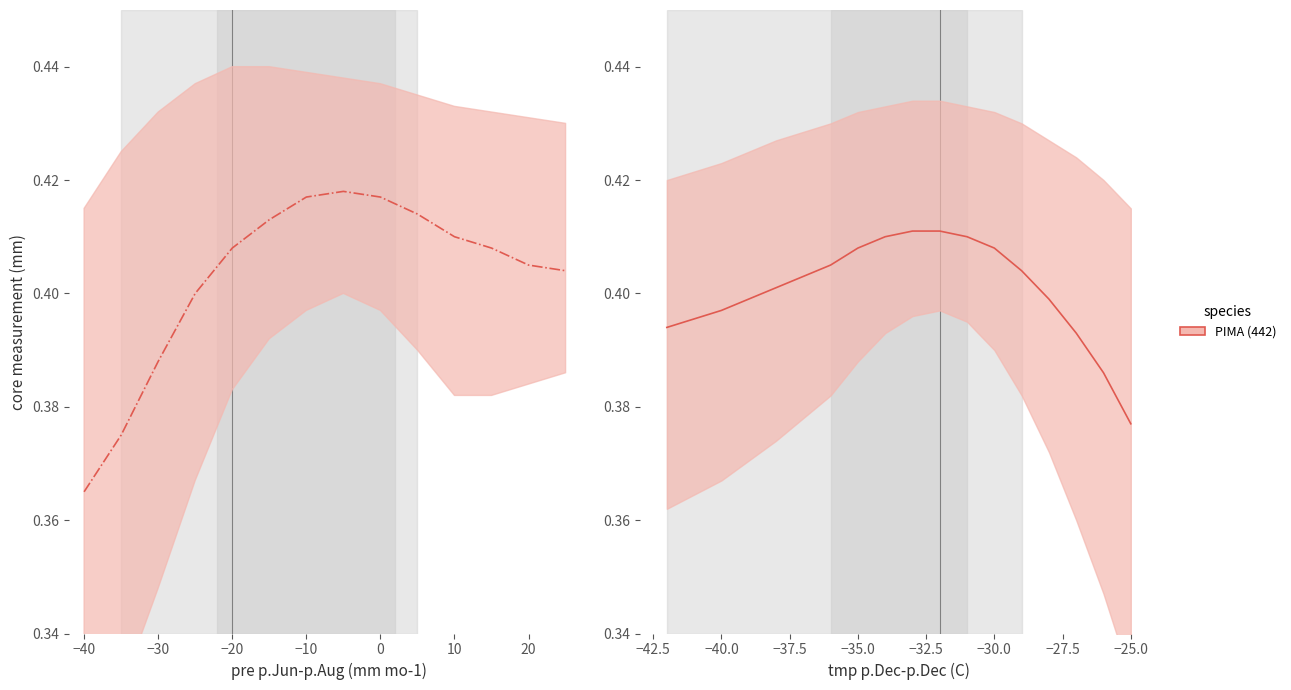

What is the average value?

0.4